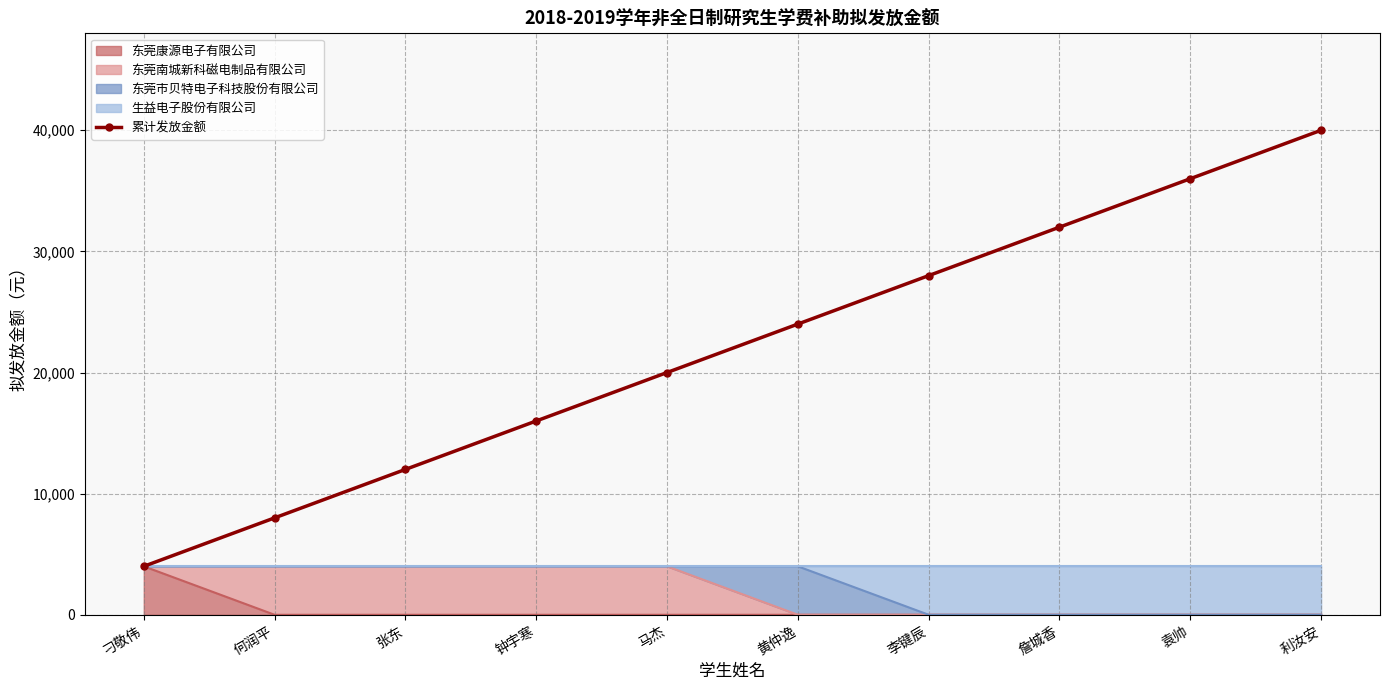

The chart shows a value of 36000 at 袁帅. True or false?

True